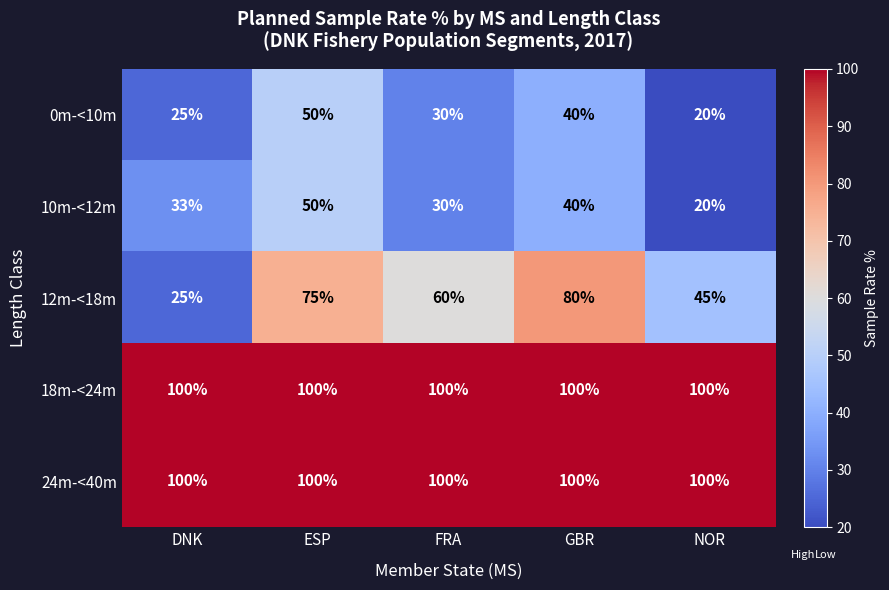

At how many categories does at least one series exceed 69?

5